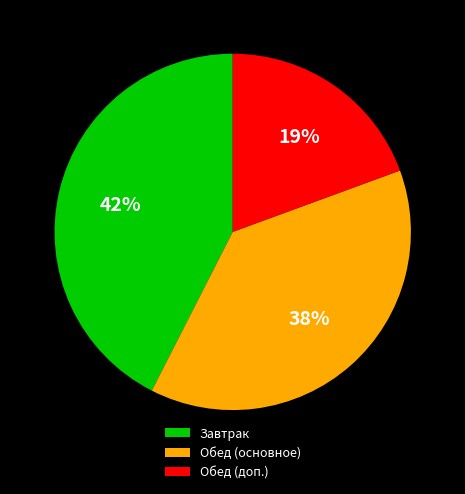

Is there a majority slice in this chart?

No